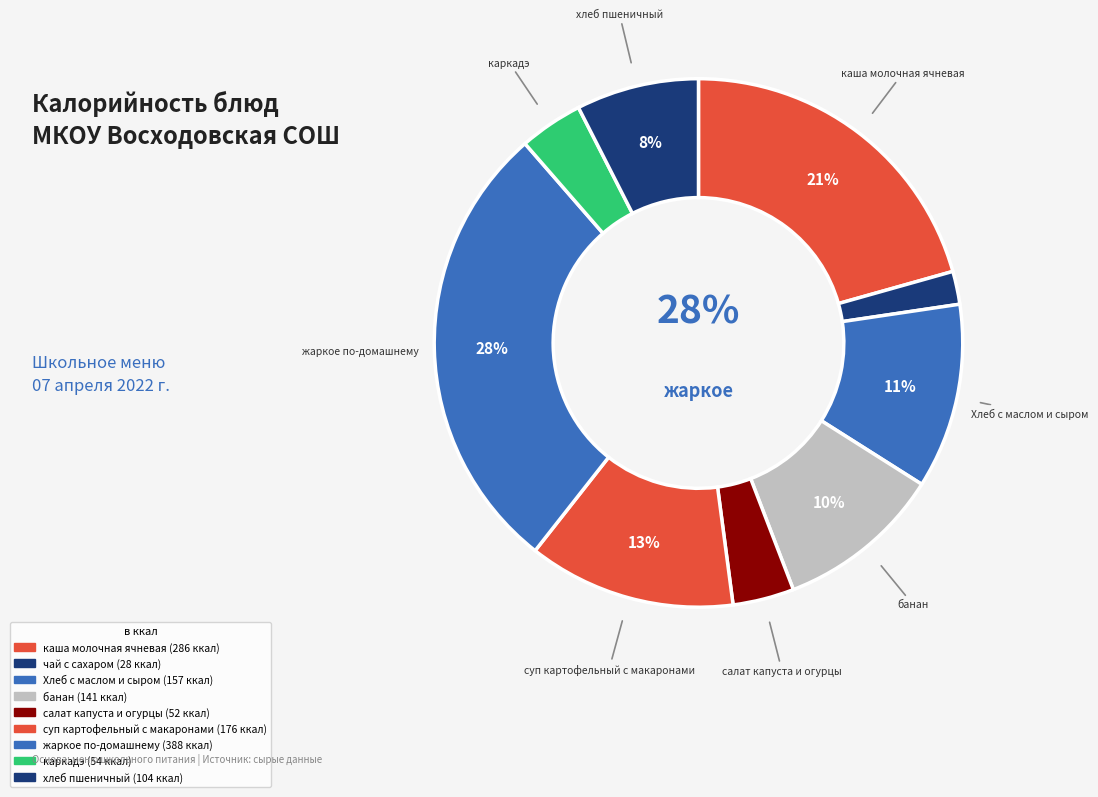

Do жаркое по-домашнему and суп картофельный с макаронами together represent more than half of the pie?

No